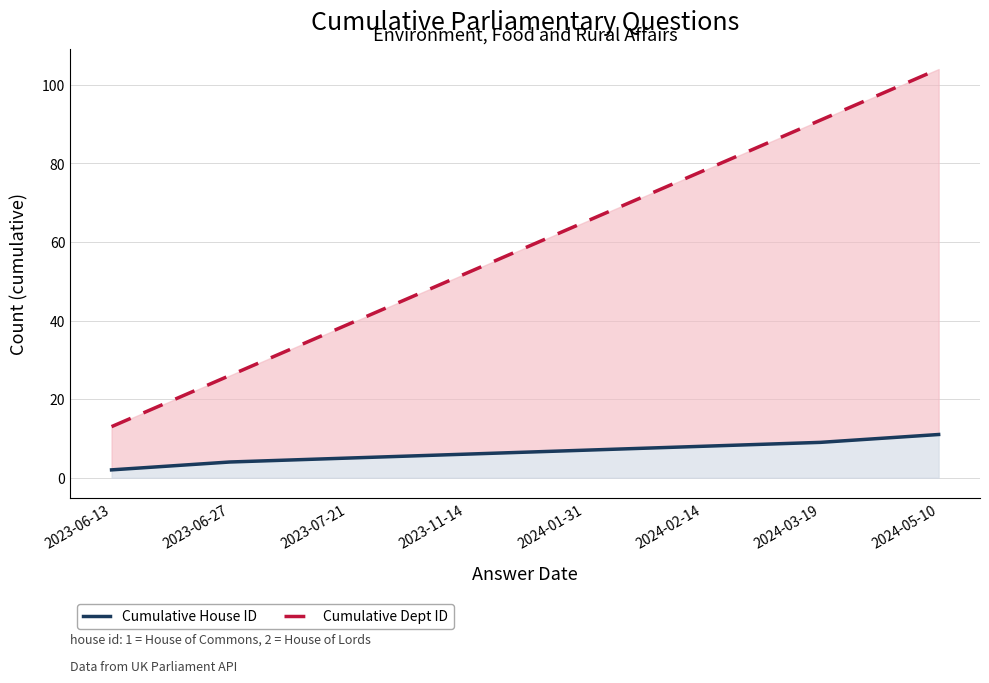

The Cumulative Dept ID series shows 26 at 2023-06-27. True or false?

True